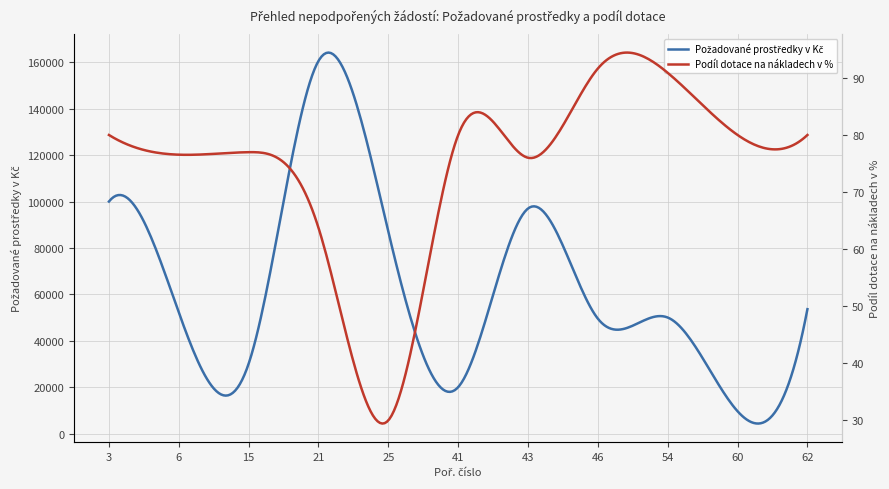

How many lines are shown in the chart?

2